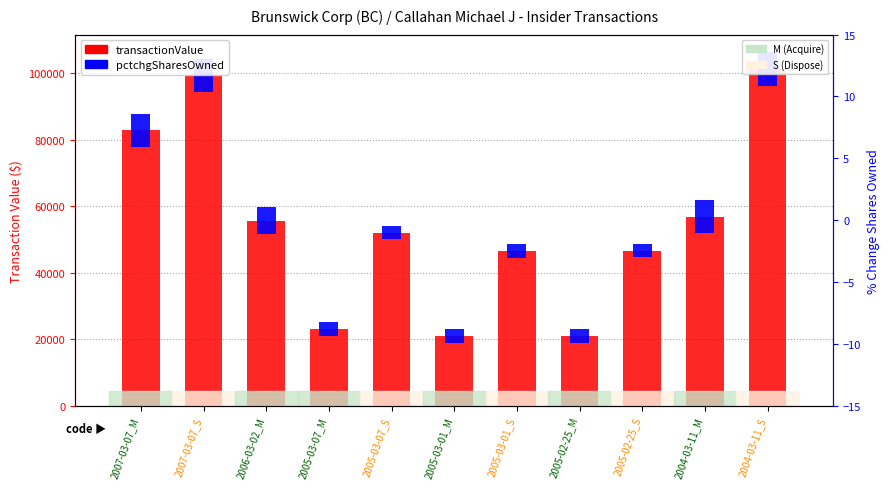

At which category does the chart reach its peak across all series?

2004-03-11_S